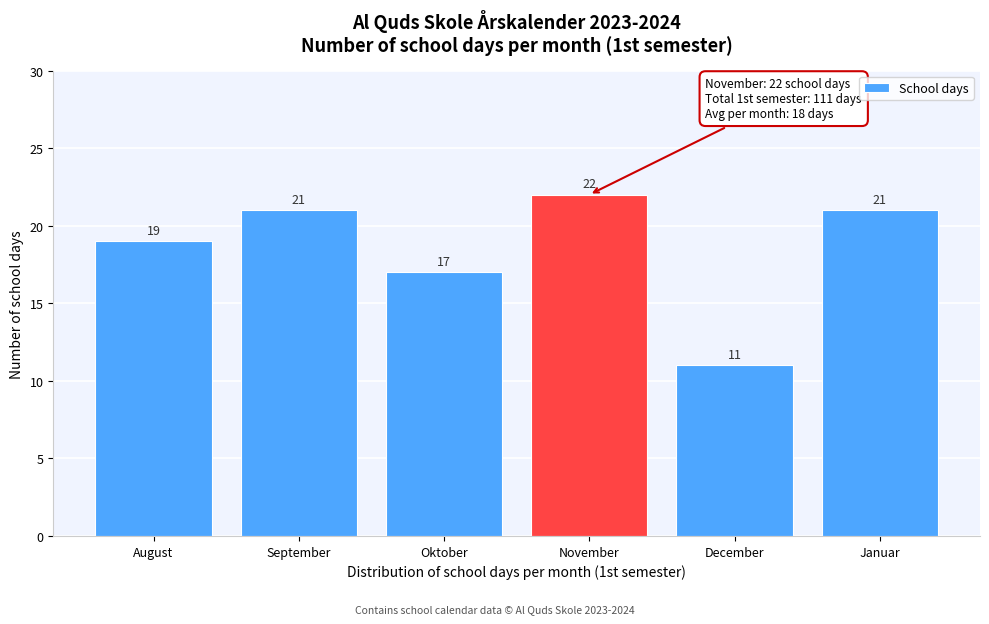

Reading left to right, list all the values displayed in this chart.

19	21	17	22	11	21